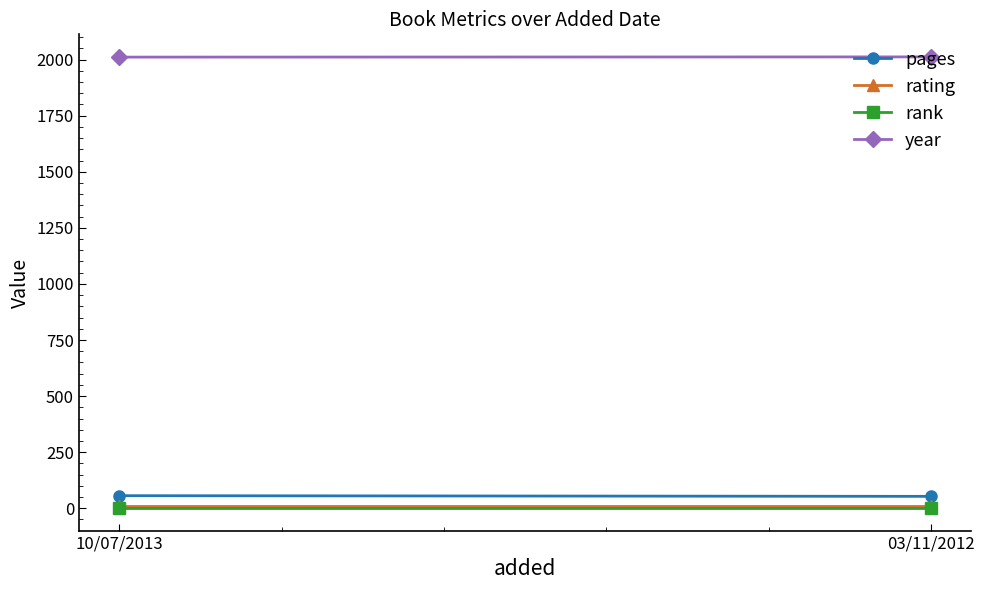

What is the sum of all rating values?

16